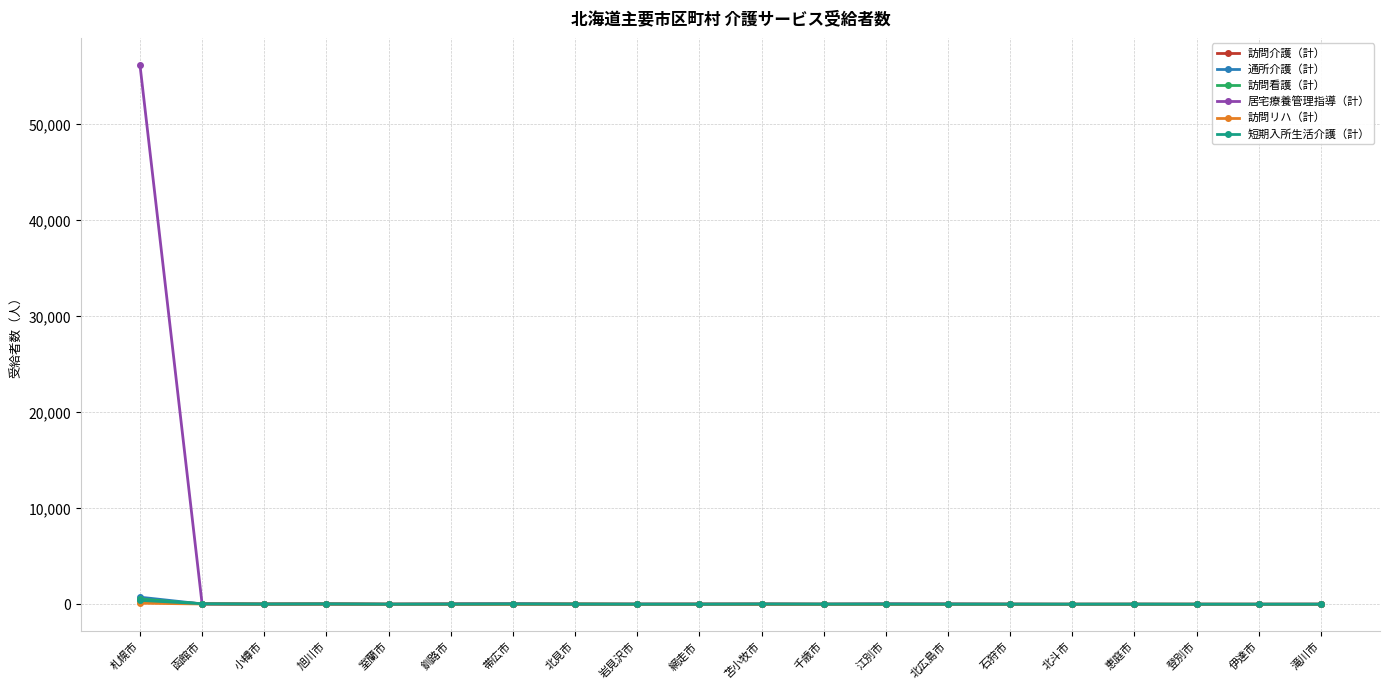

Which series has the largest range (max minus min)?

居宅療養管理指導（計）